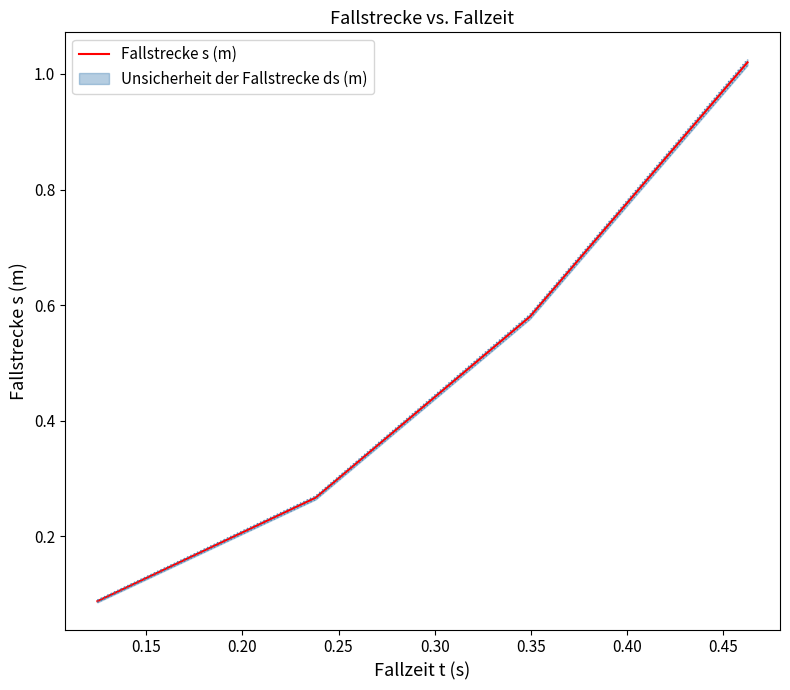

True or false: Fallstrecke s (m) has more than 0 interior local peaks.

False